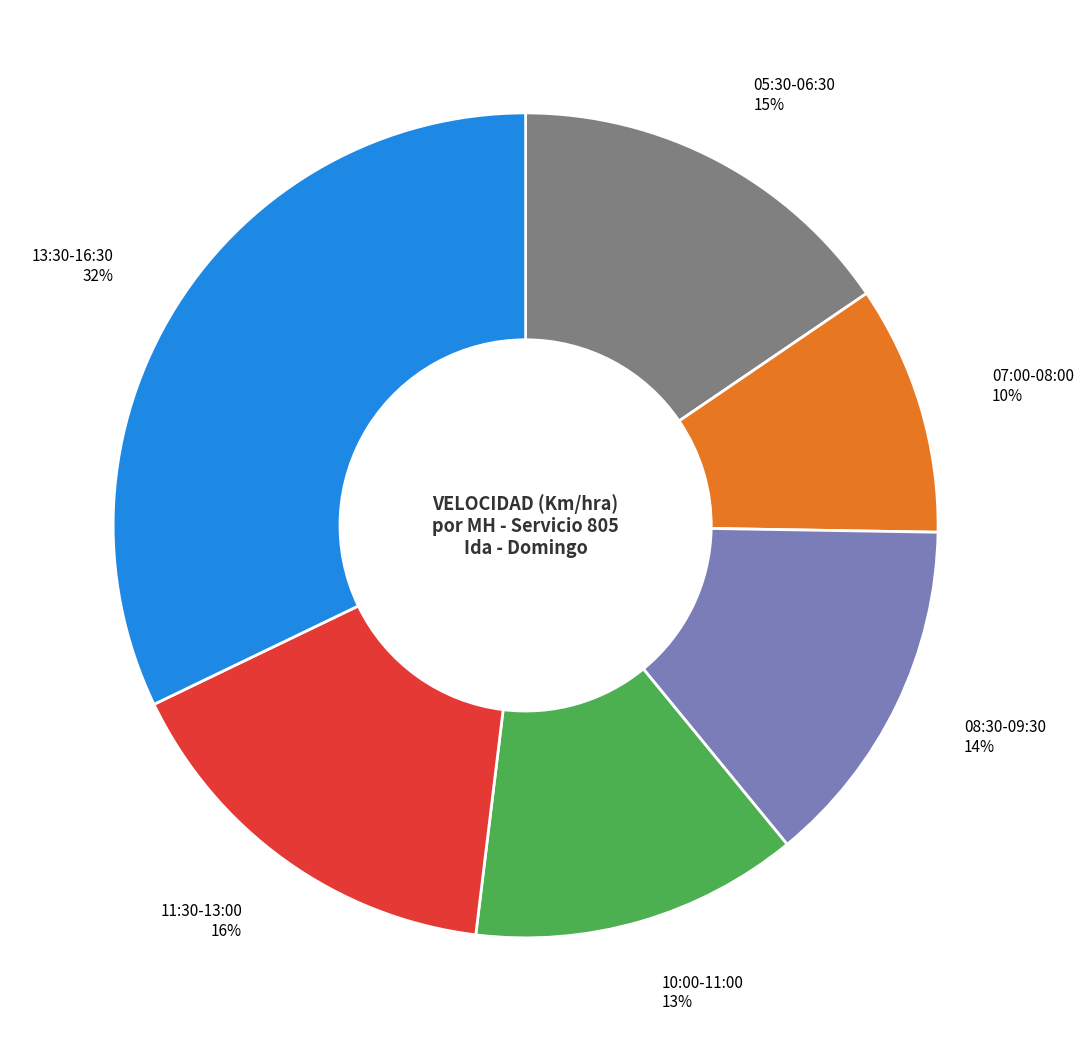

What is the ratio of the value at 07:00-08:00 to the value at 08:30-09:30?

0.7